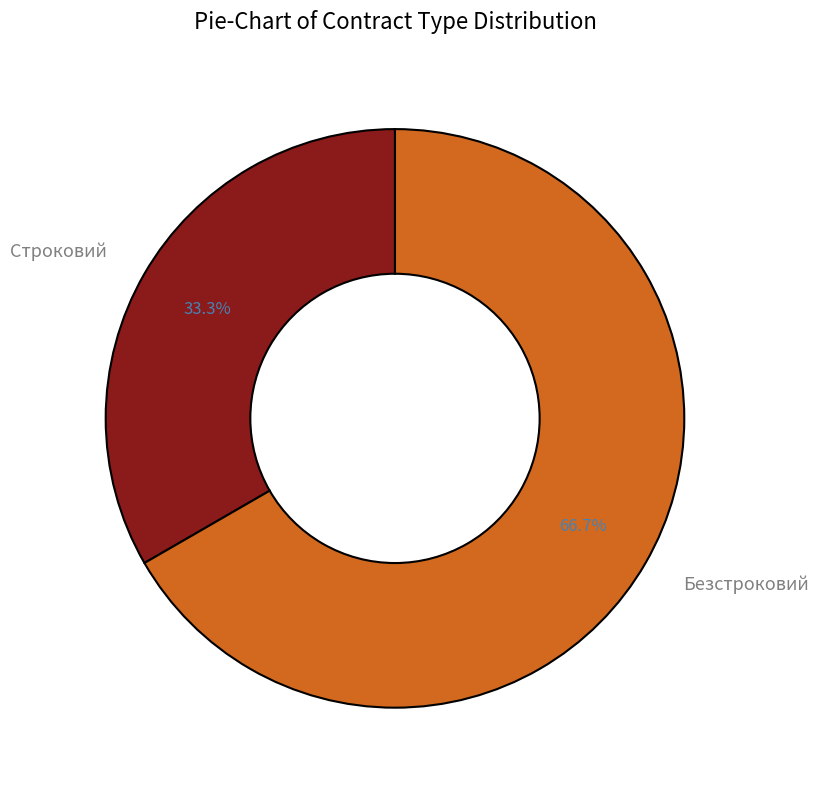

Rank the categories by value from lowest to highest.

Строковий, Безстроковий